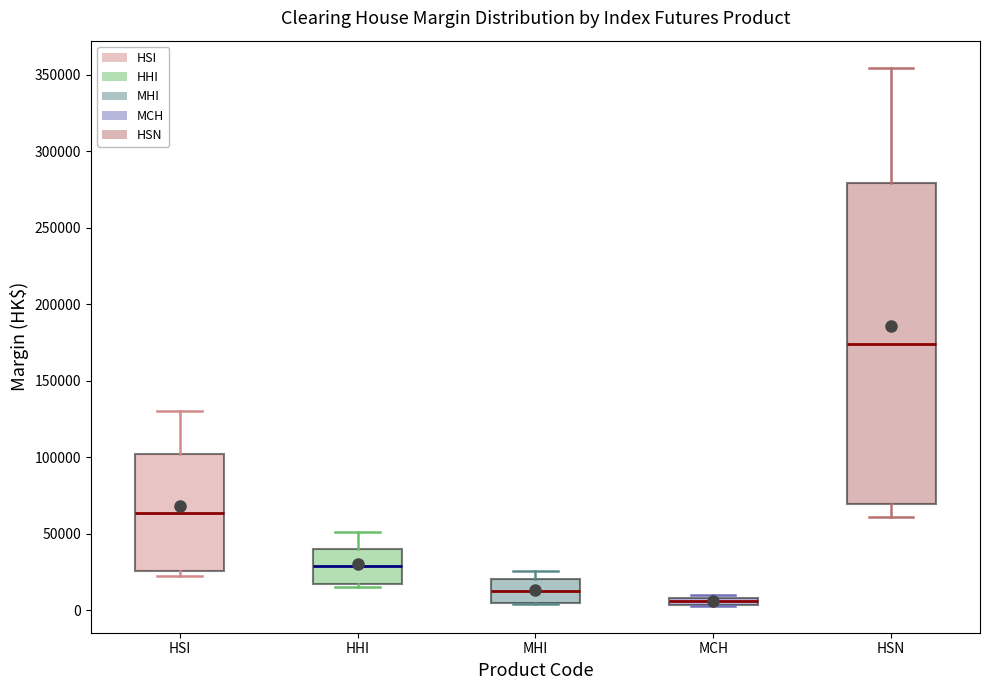

Which box has the lowest median line?

MCH